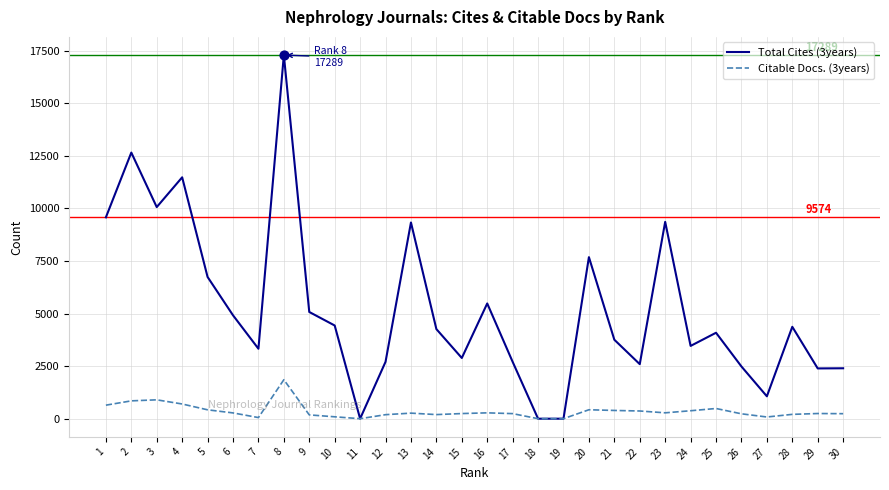

At how many categories does at least one series exceed 7598?

8